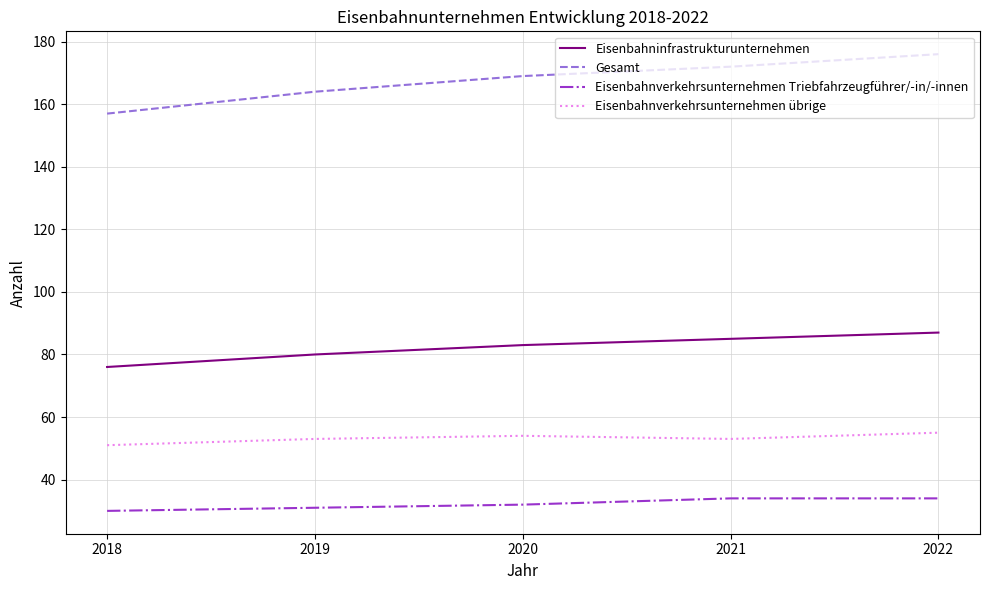

Which series has the largest range (max minus min)?

Gesamt